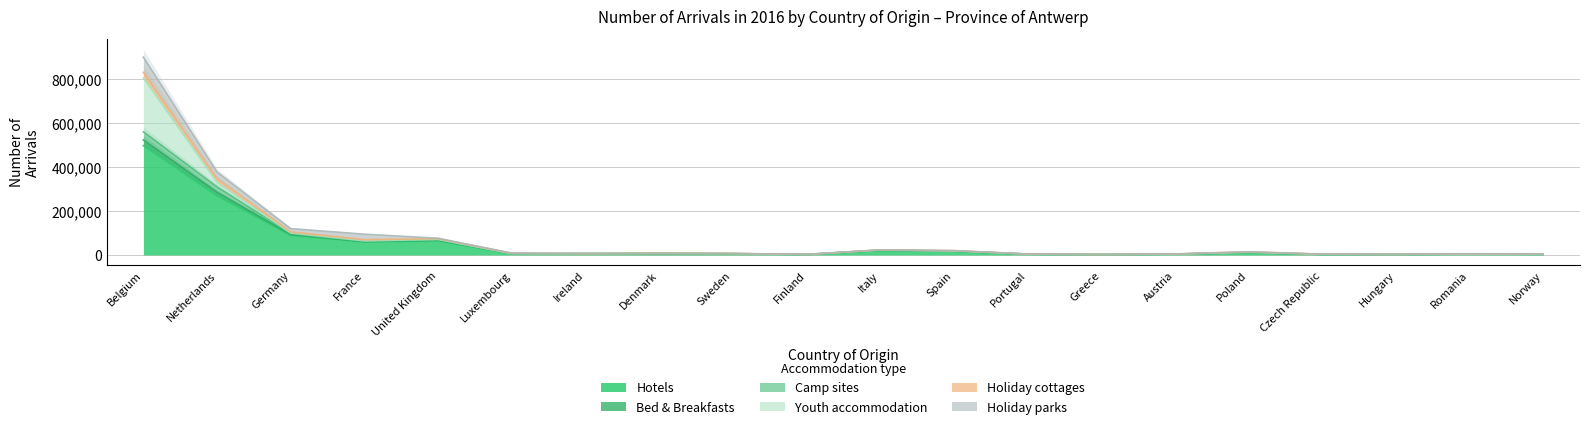

Is it true that Hotels equals 5863 at Ireland?

True